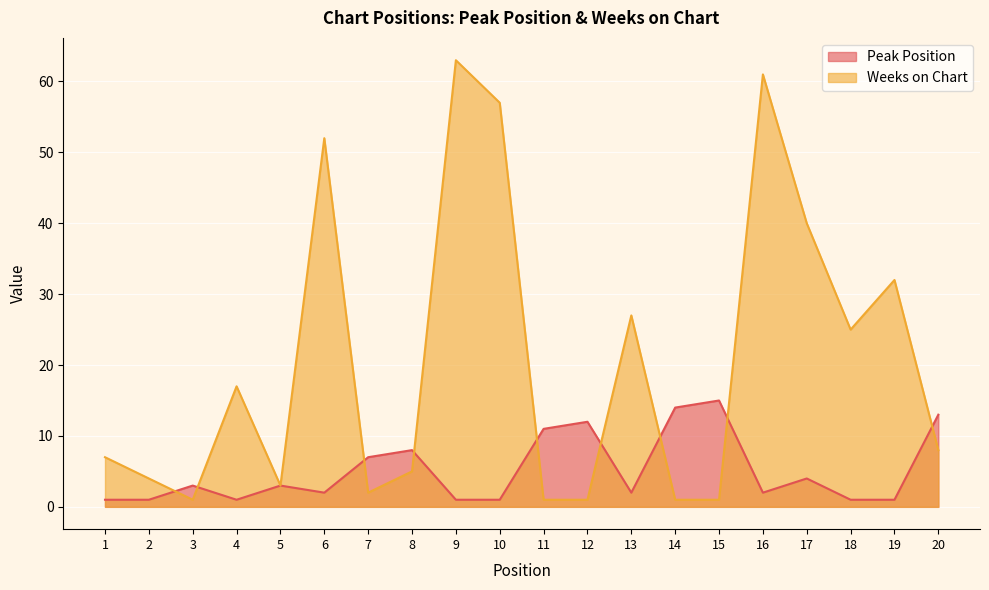

How many data points in Weeks on Chart are above 8?

9